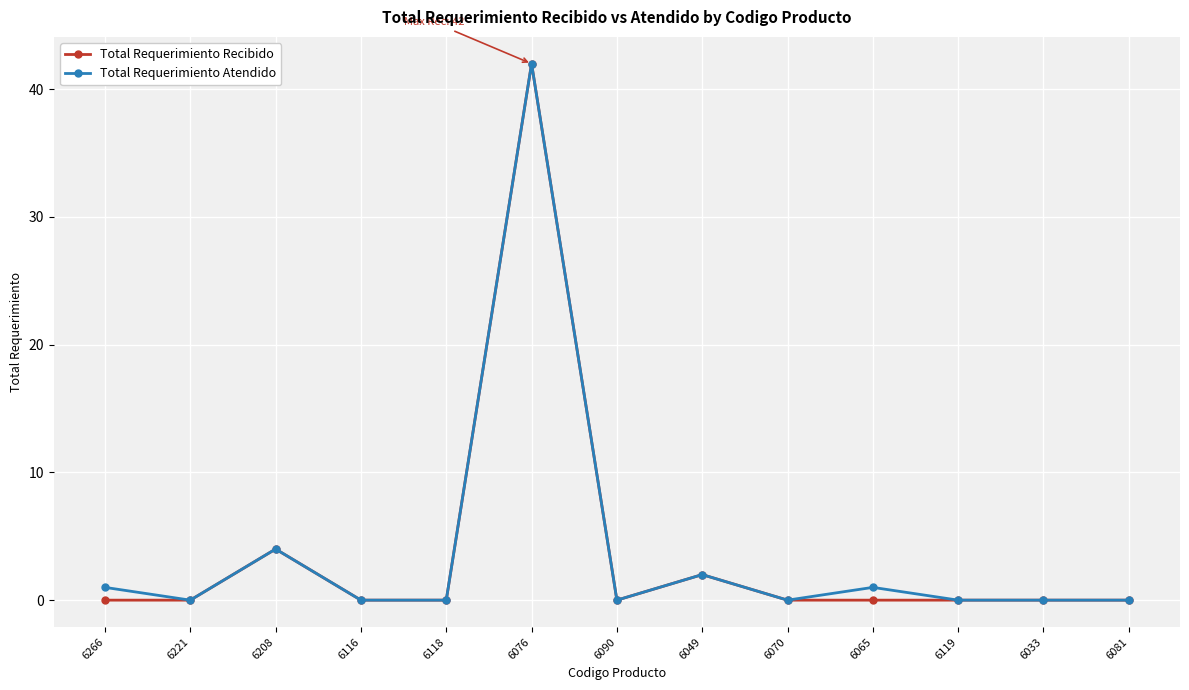

Is the value of Total Requerimiento Atendido at 6065 greater than the value of Total Requerimiento Recibido at 6119?

Yes